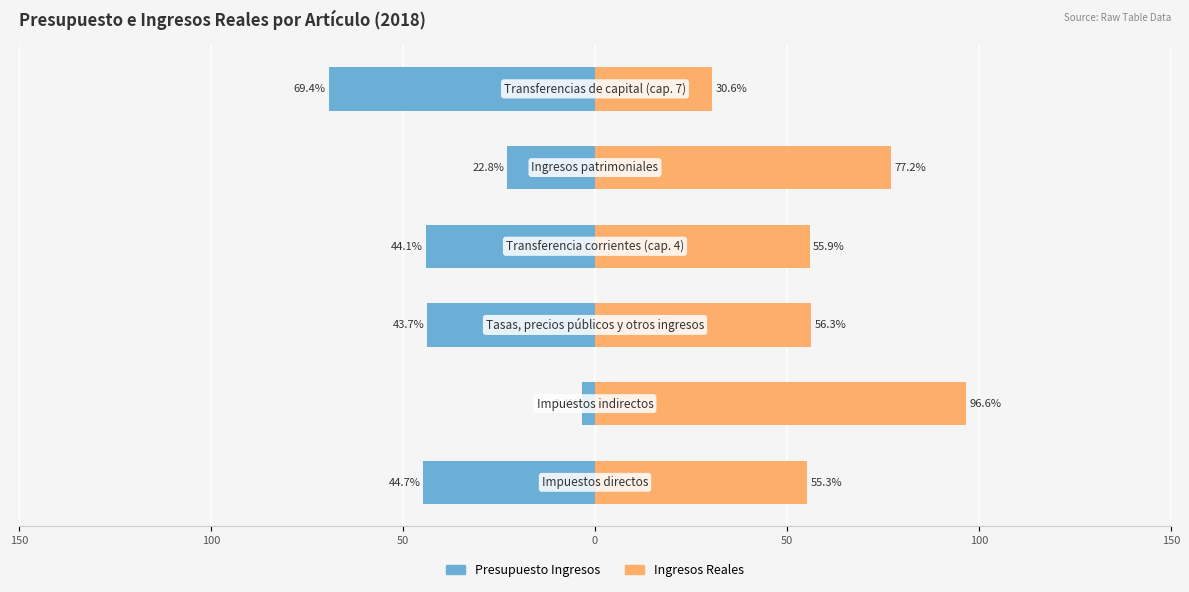

Which series has the largest range (max minus min)?

Presupuesto Ingresos